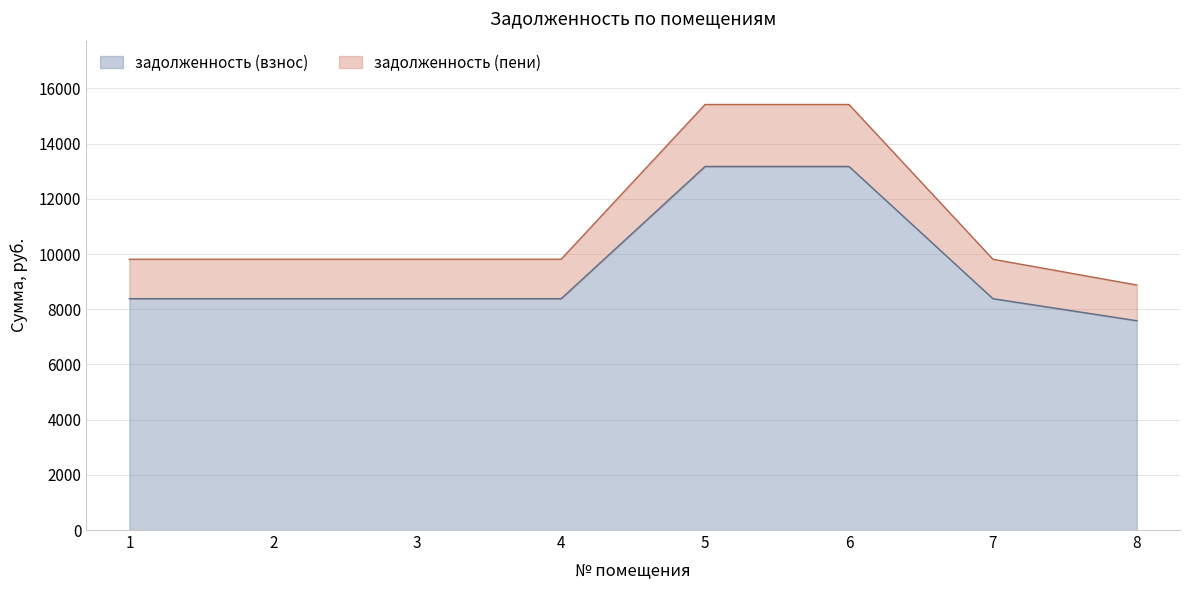

Which series has the widest spread of values?

задолженность (пени)